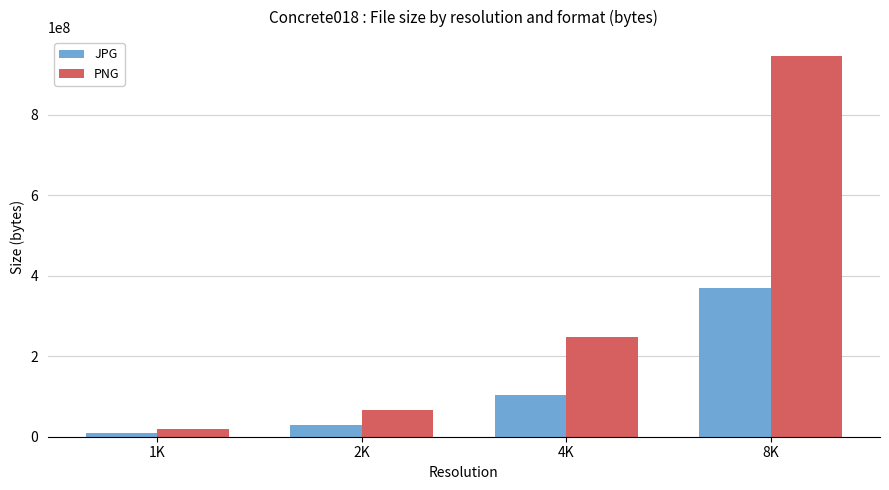

Which series has the largest total across all categories?

PNG